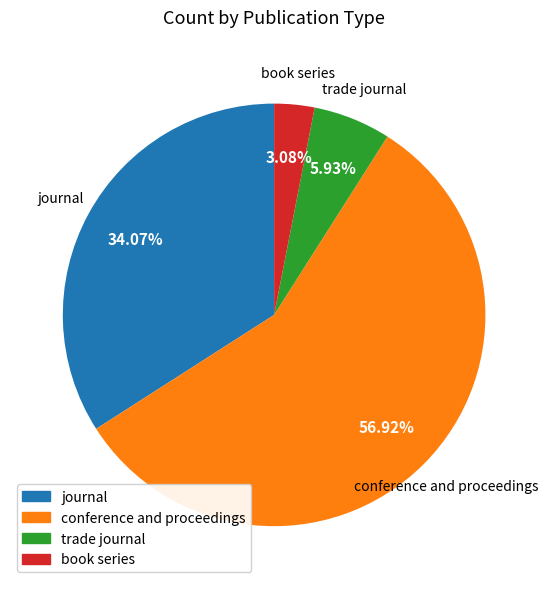

Does any single category account for the majority?

Yes